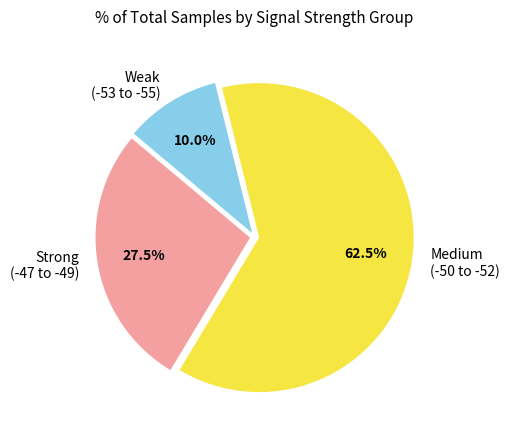

What percentage do Weak (-53 to -55) and Medium (-50 to -52) together represent?

72.5%